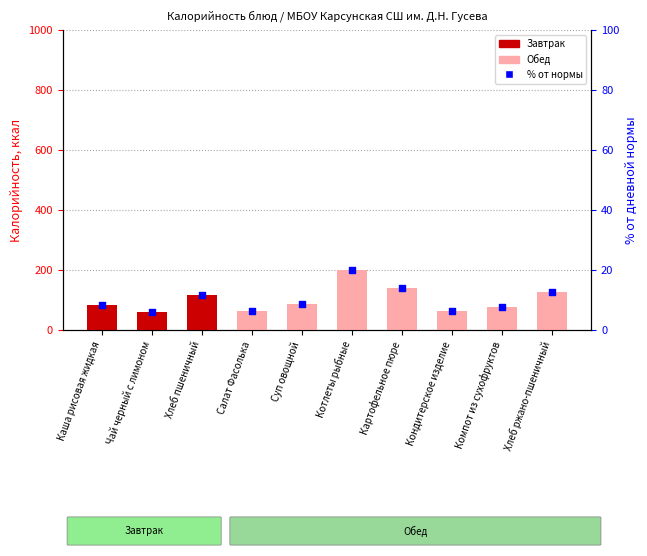

Which series has the widest spread of Y values?

Калорийность